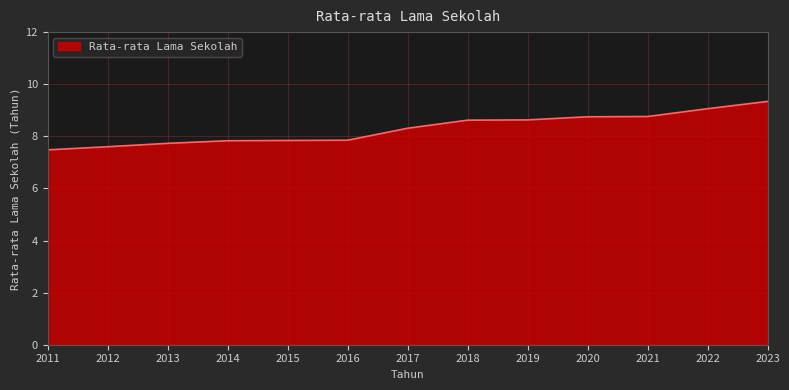

What is the ratio of the value at 2022 to the value at 2012?

1.2